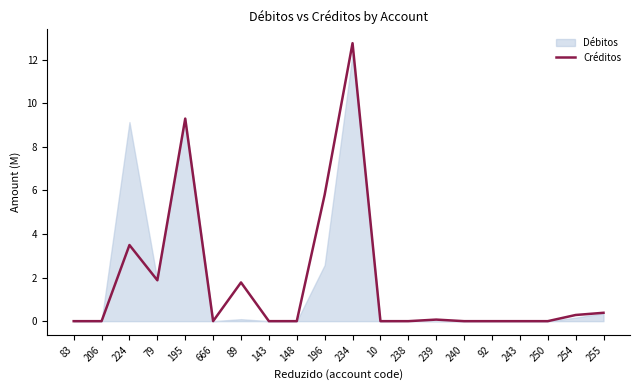

At which category does the chart reach its peak across all series?

234